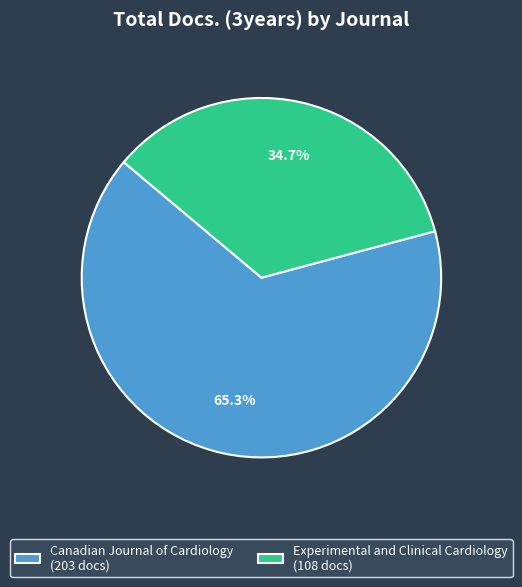

What is the ratio of the value at Canadian Journal of Cardiology to the value at Experimental and Clinical Cardiology?

1.9